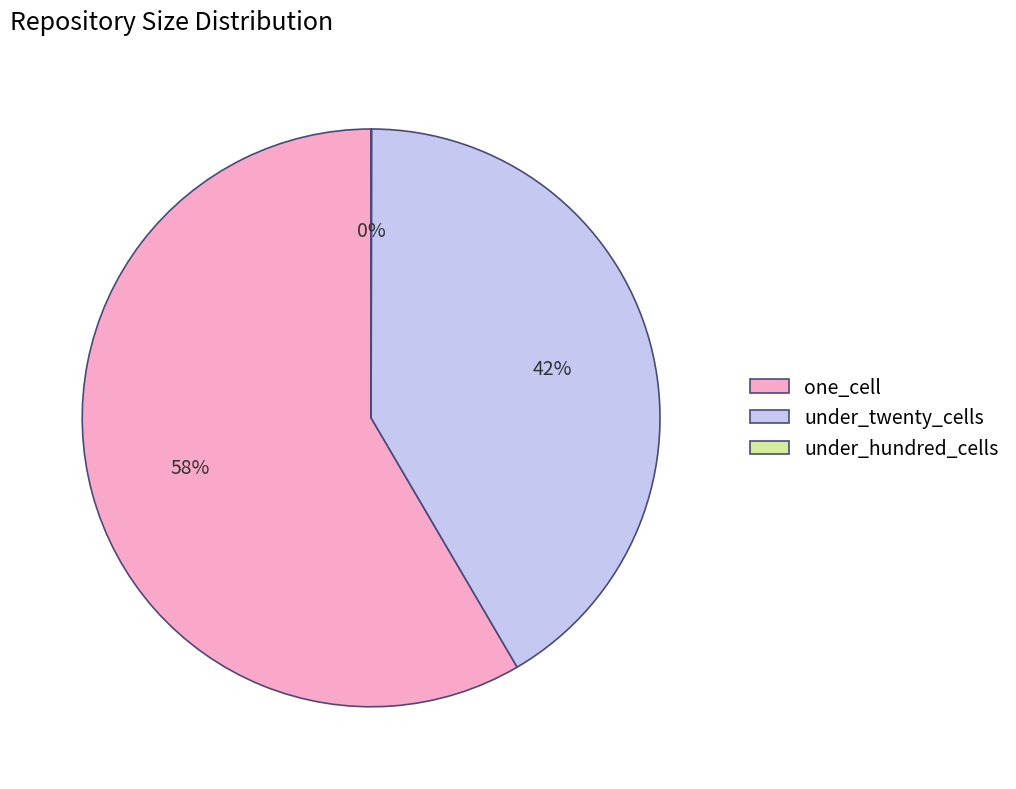

Is the sum of under_twenty_cells and one_cell greater than half?

Yes